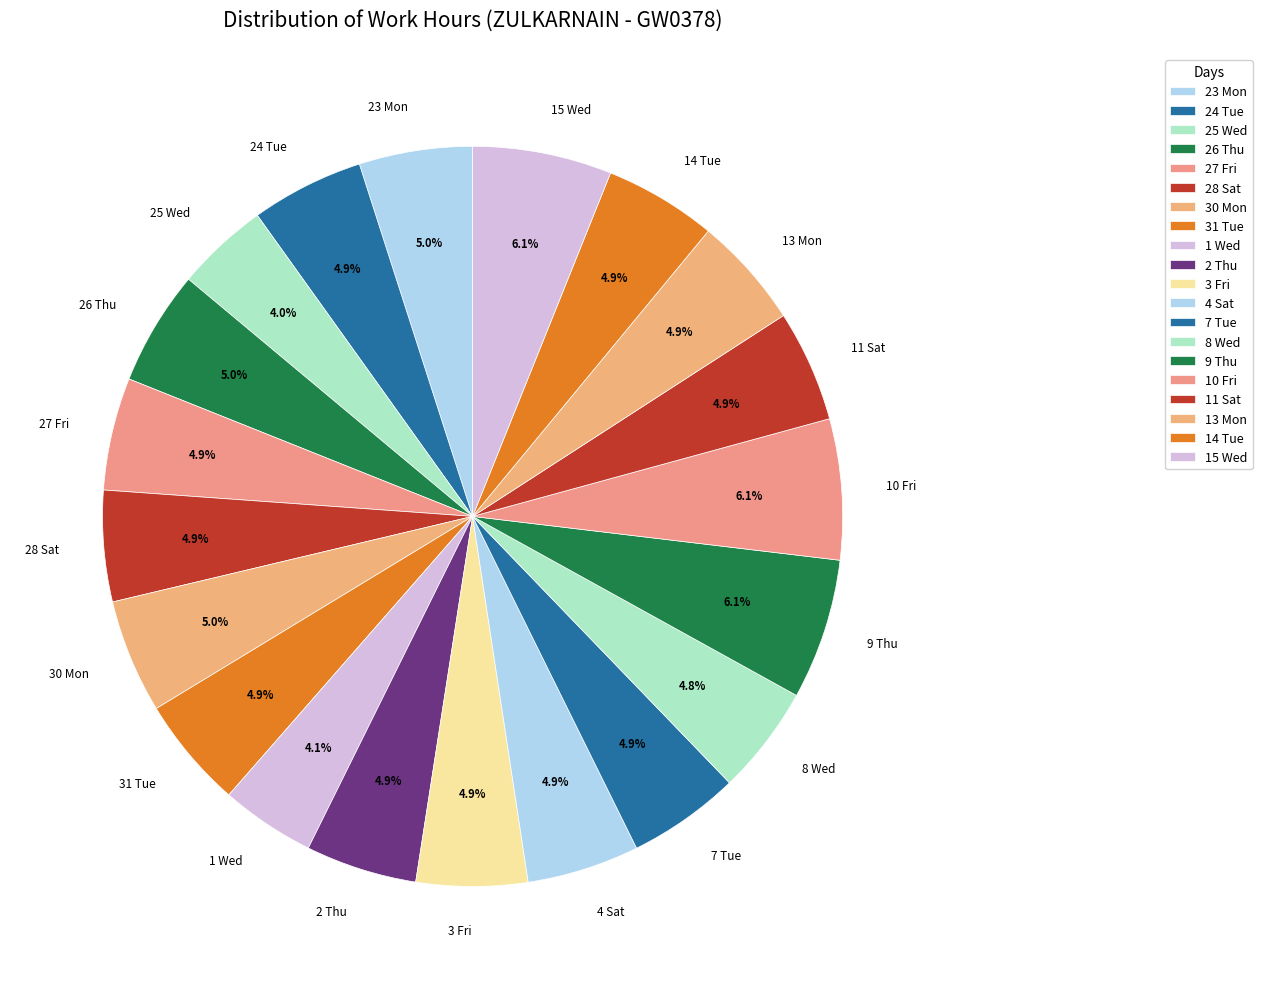

Is there a majority slice in this chart?

No